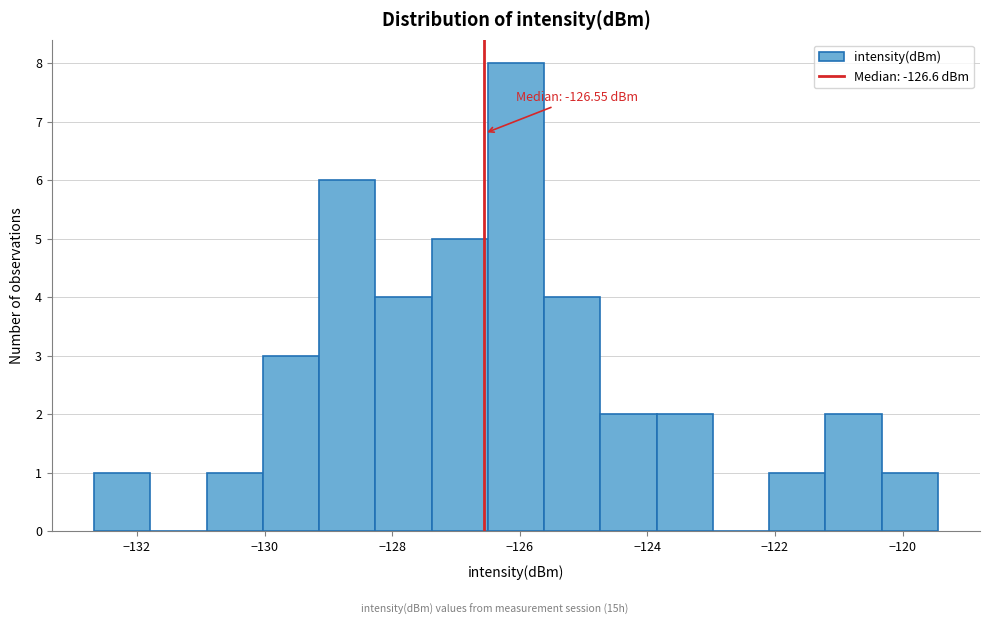

Which range on the x-axis has the tallest bar?

-126.6 to -125.6